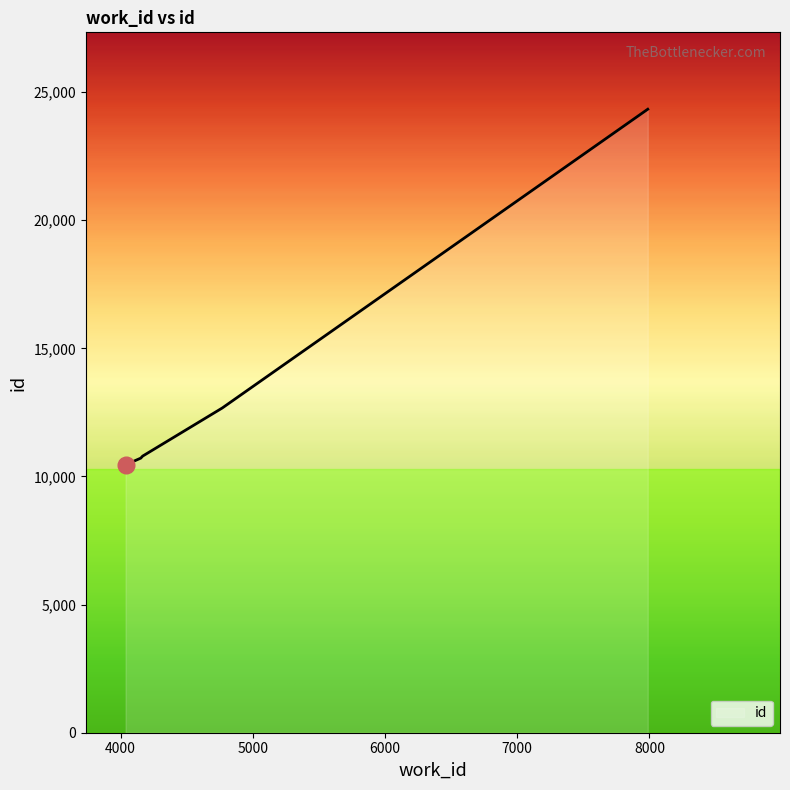

What is the minimum value shown in the chart?

10455